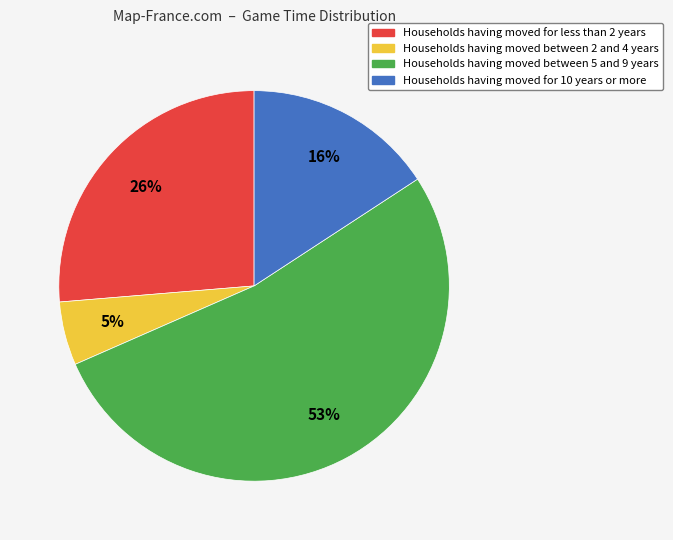

Is there a majority slice in this chart?

Yes